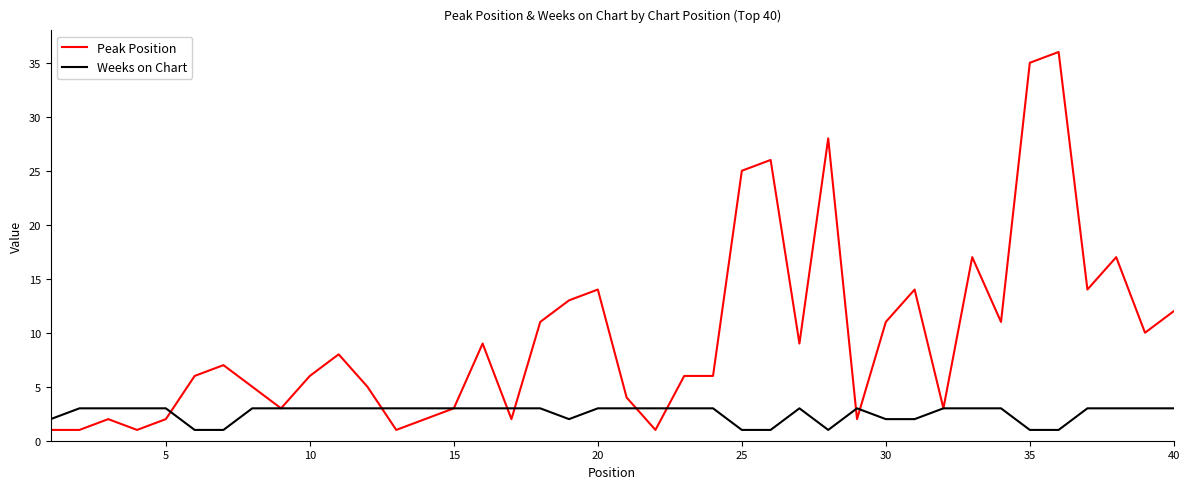

Is this an area chart (filled region under the line)?

No